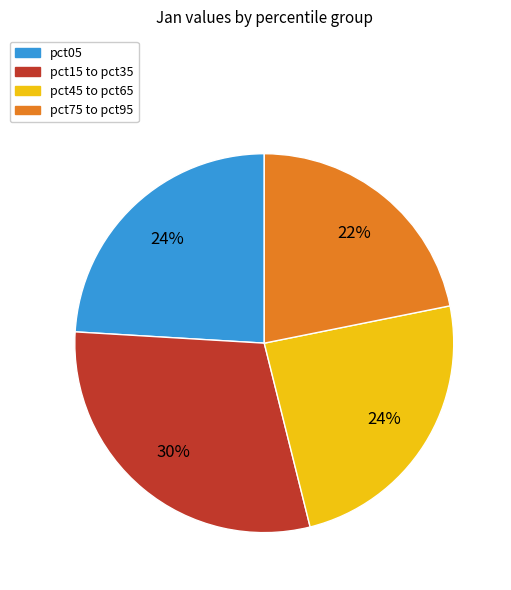

To the nearest percent, what is the difference between the largest and smallest slice percentages?

8%